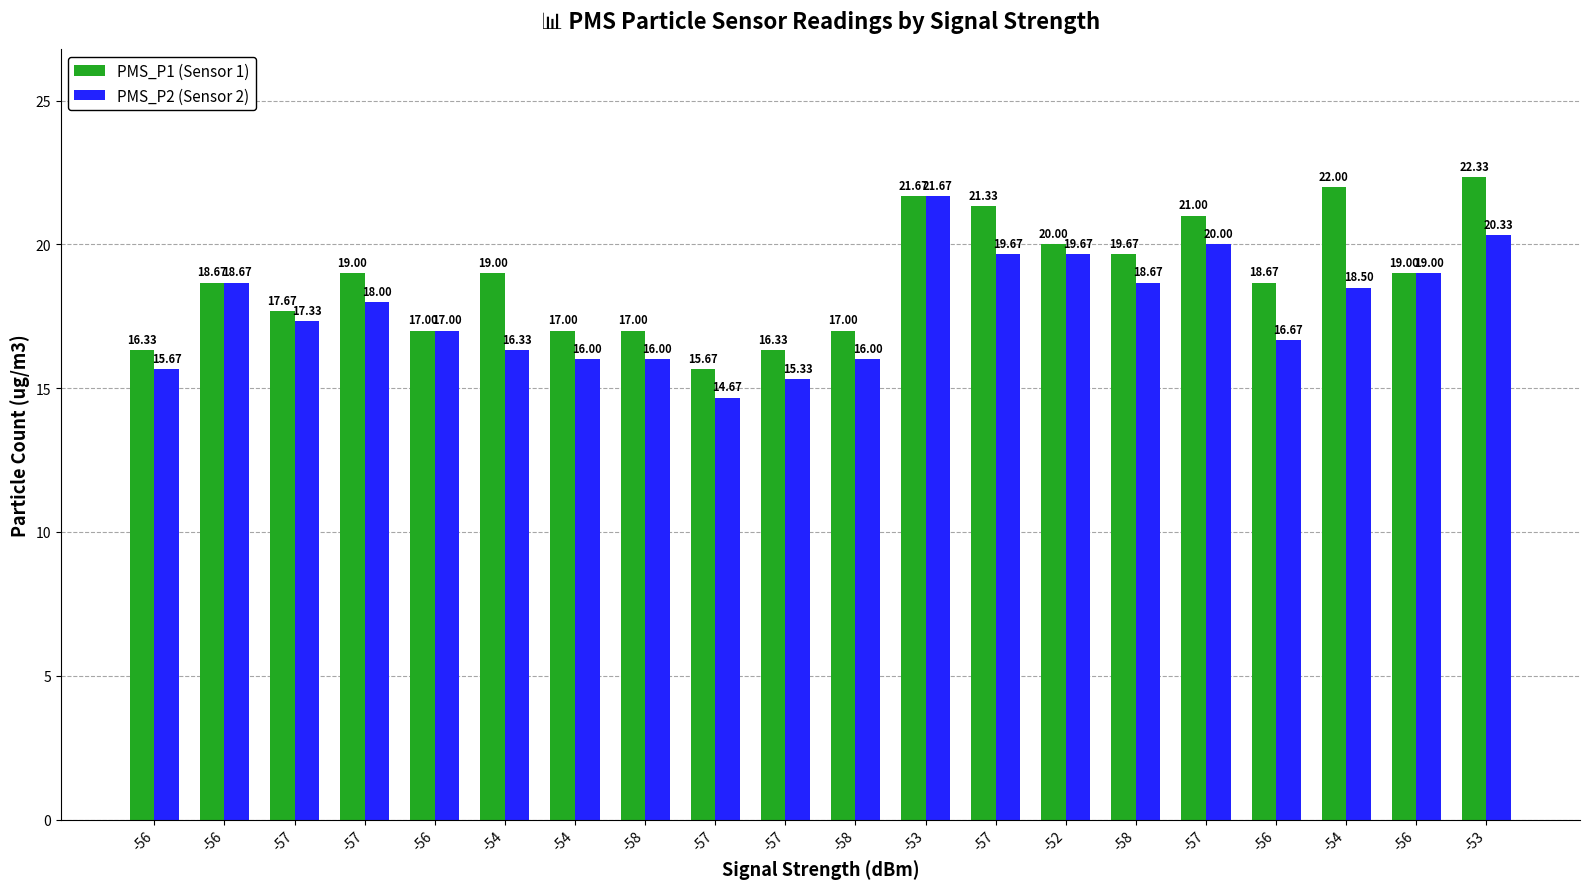

What is the label of the 17th bar from the left?

-56